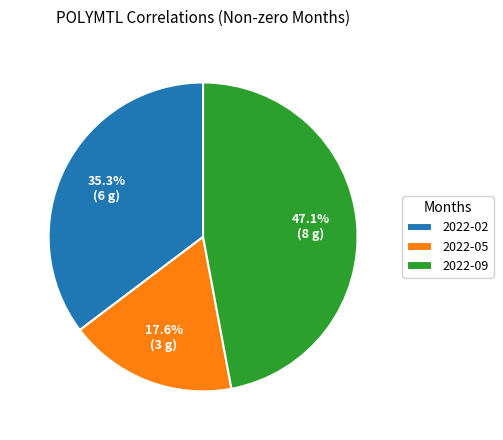

Count the number of slices in the pie.

3